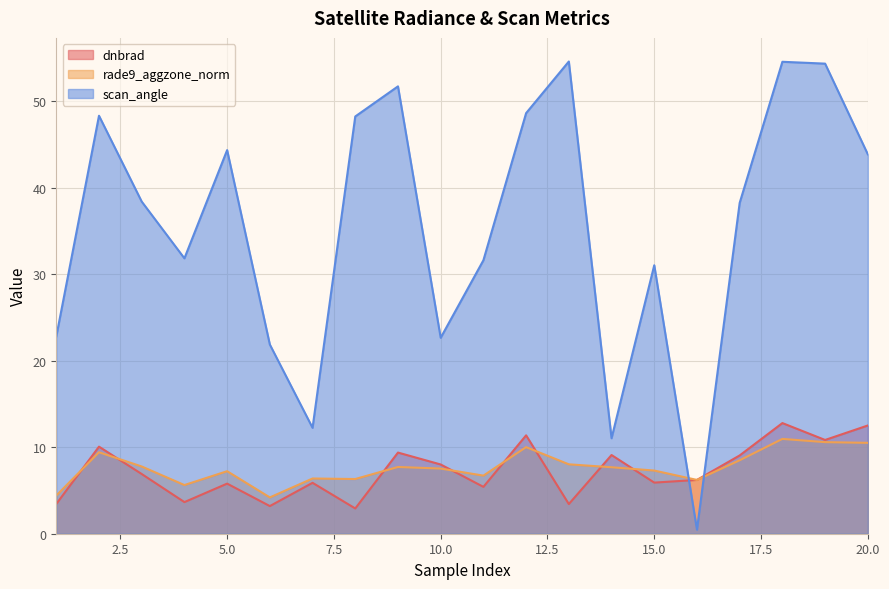

Rank the series at 17 from lowest to highest value.

rade9_aggzone_norm, dnbrad, scan_angle